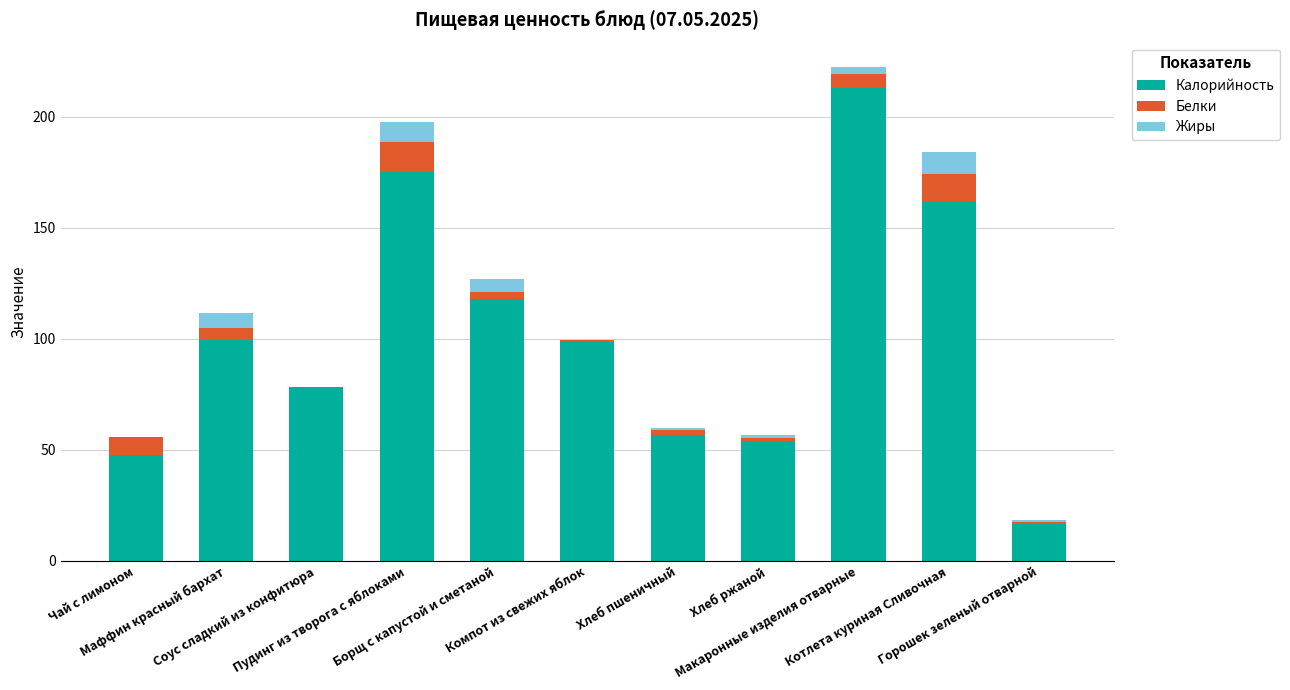

What is the highest value of the Калорийность series?

212.7